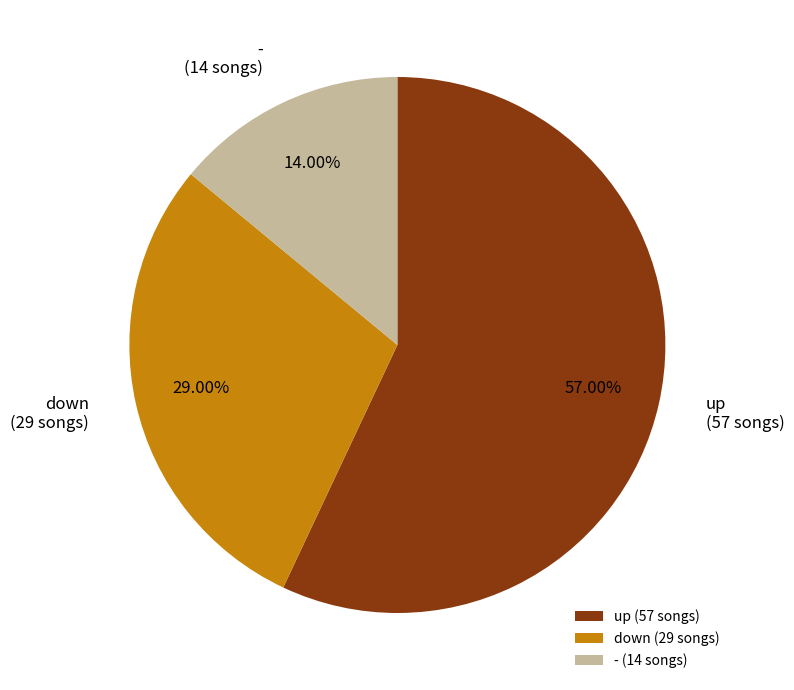

Which slice represents more than half of the pie?

up